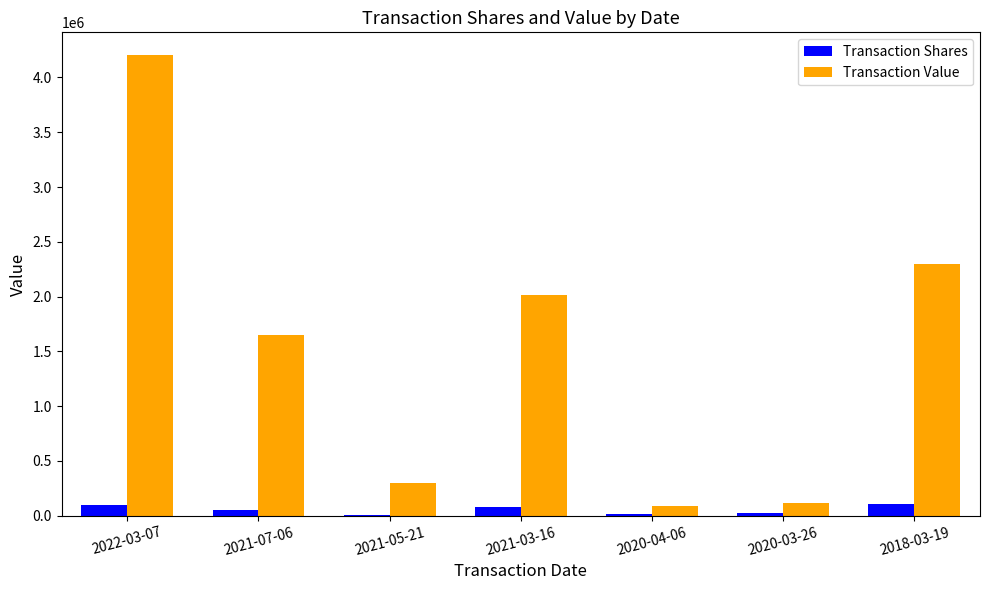

The value of Transaction Value at 2021-03-16 is 462723. True or false?

False